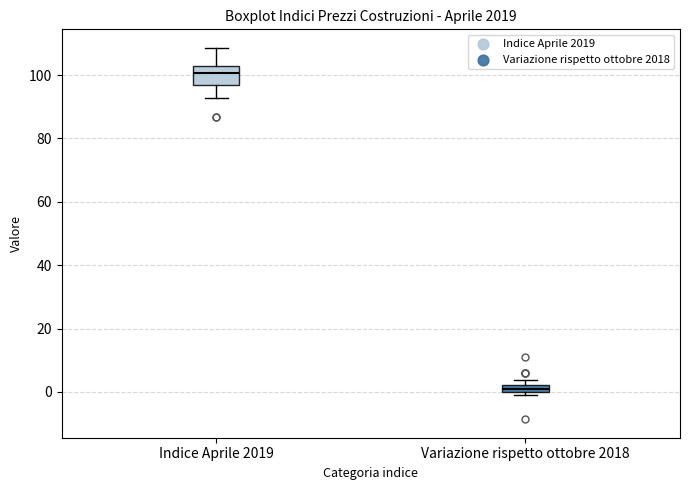

Where is the upper edge of the box for Variazione rispetto ottobre 2018 on the y-axis? The values are not printed on the chart, so give them approximately, as read against the axis.

2